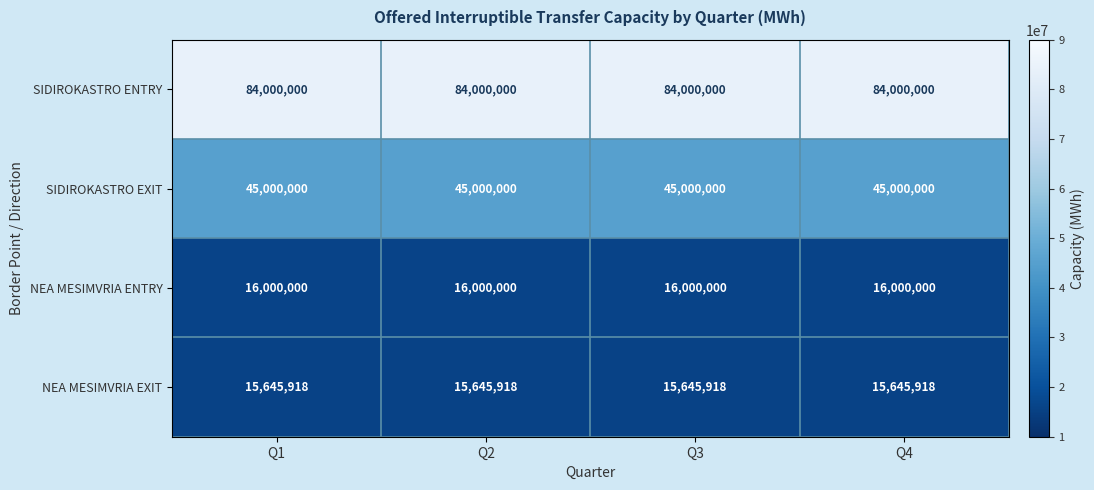

What is the total value across all series at Q4?

160645918